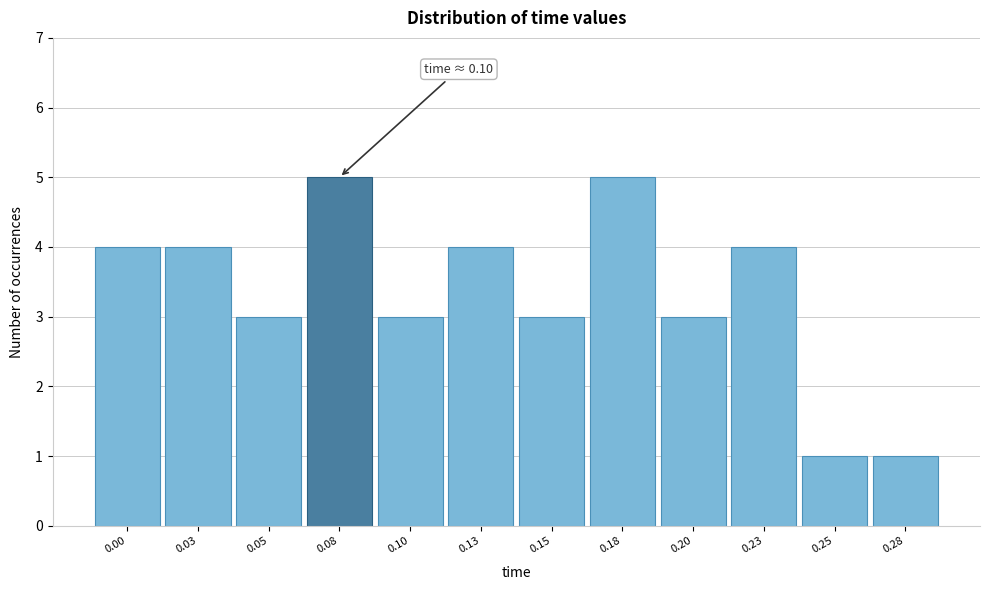

Reading left to right, list all the values displayed in this chart.

0.00=4	0.03=4	0.05=3	0.08=5	0.10=3	0.13=4	0.15=3	0.18=5	0.20=3	0.23=4	0.25=1	0.28=1